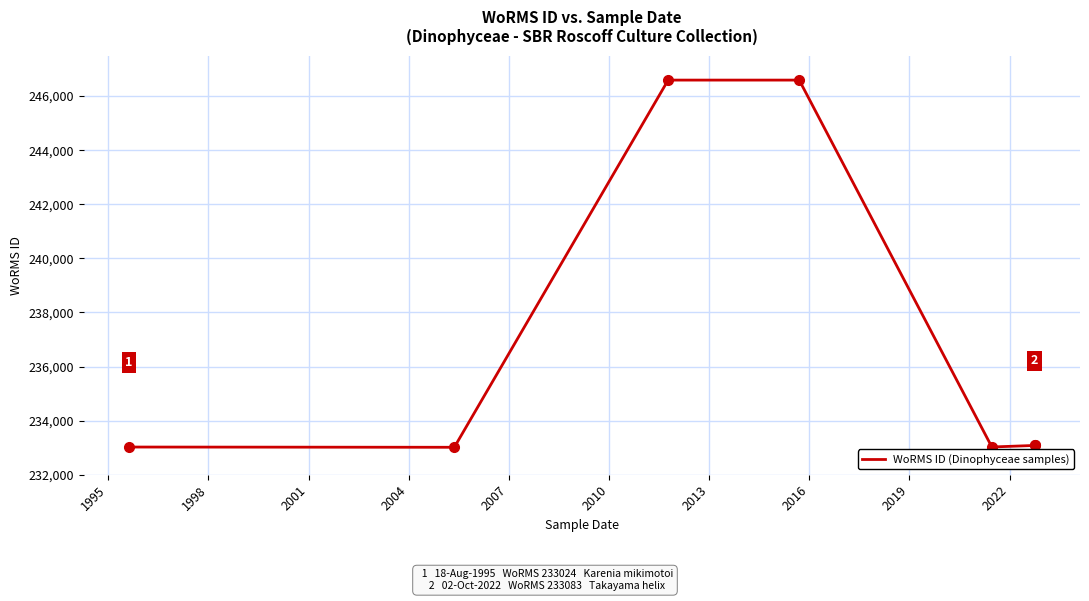

Is this an area chart (filled region under the line)?

No